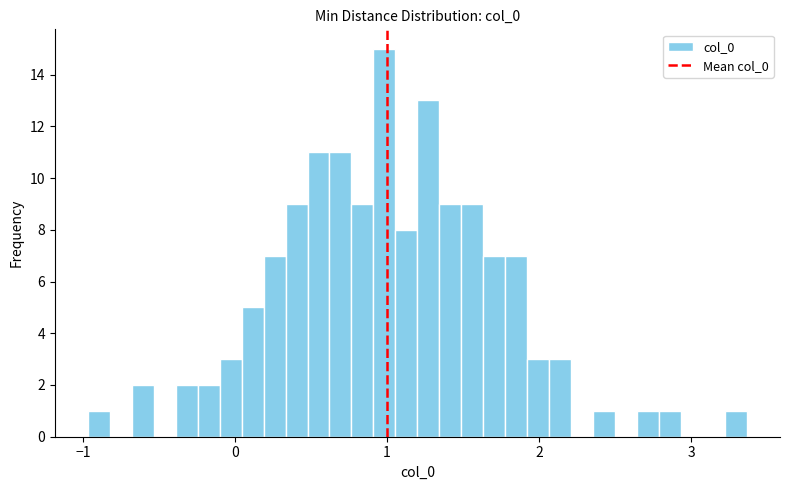

Around what value on the x-axis is the tallest bar? Give the approximate position of its centre, as read against the axis.

1.0